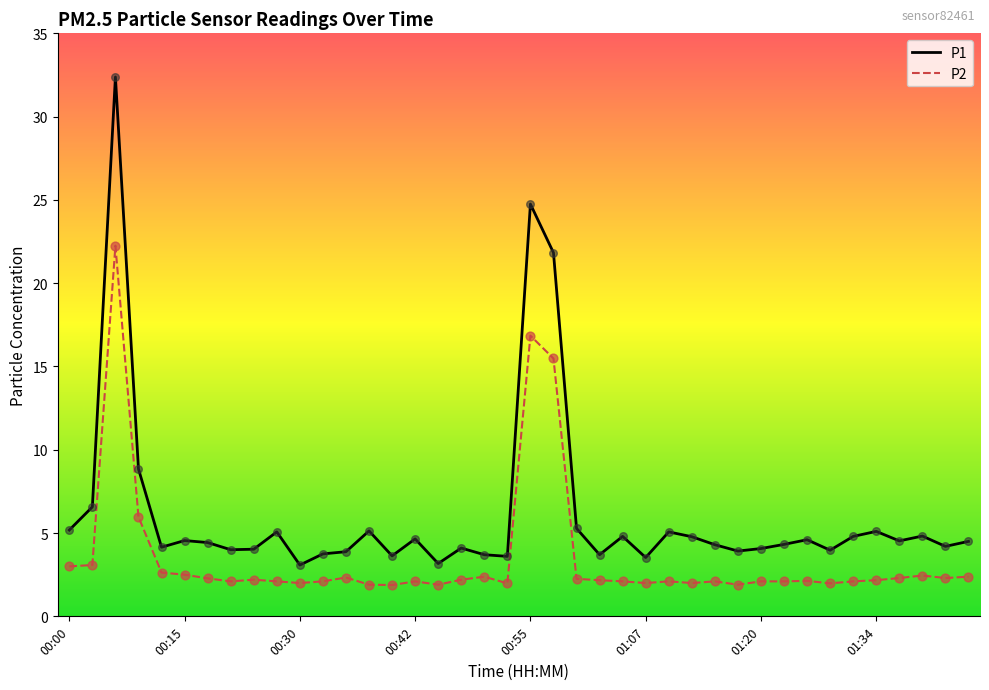

Which series has the largest total across all categories?

P1